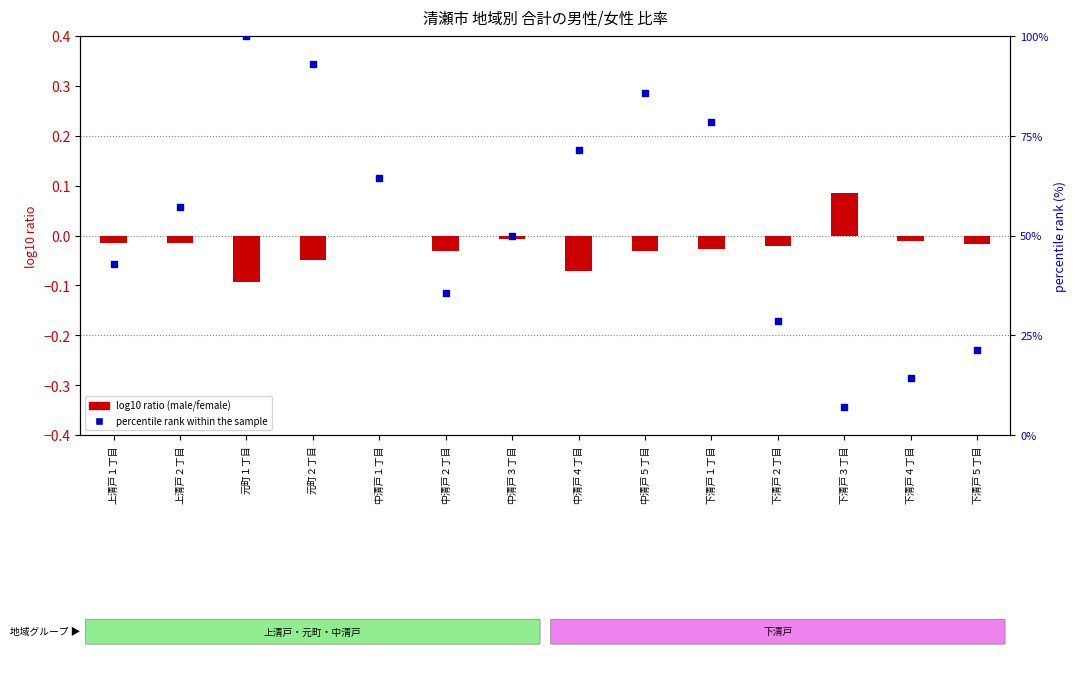

At which category is the sum across all series the highest?

元町１丁目